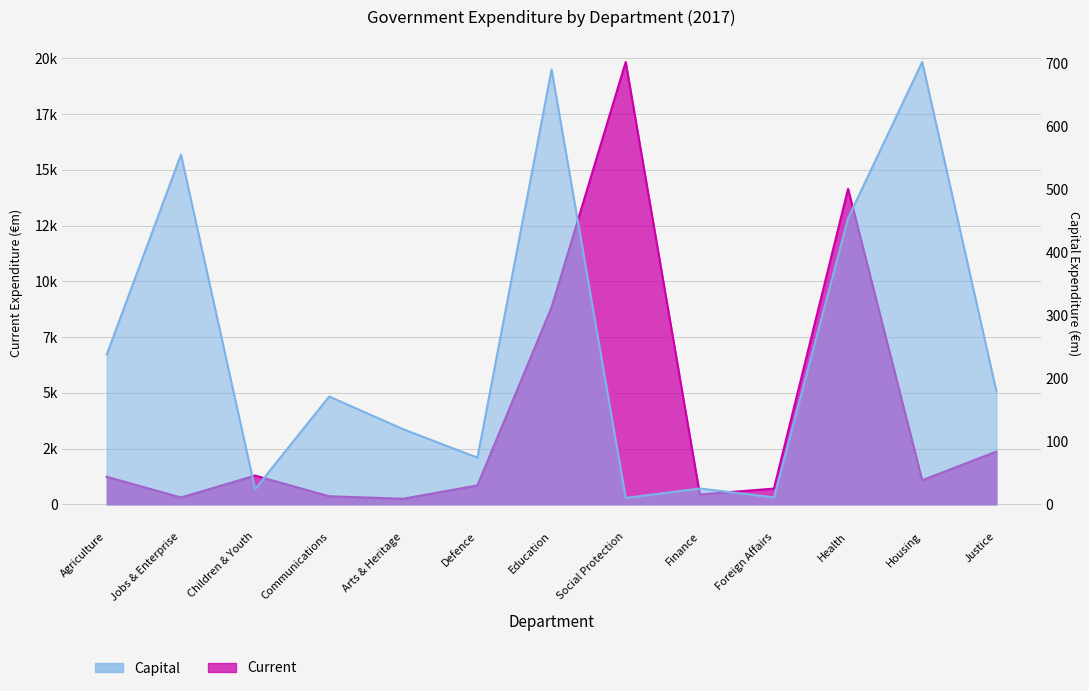

What is the average value of the Capital series?

250